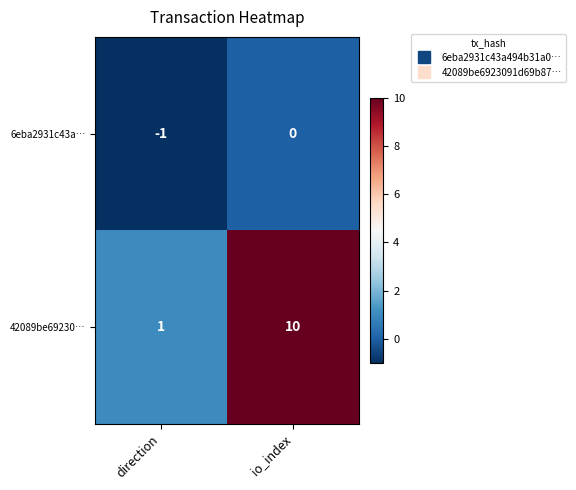

Which series has the largest range (max minus min)?

42089be69230…